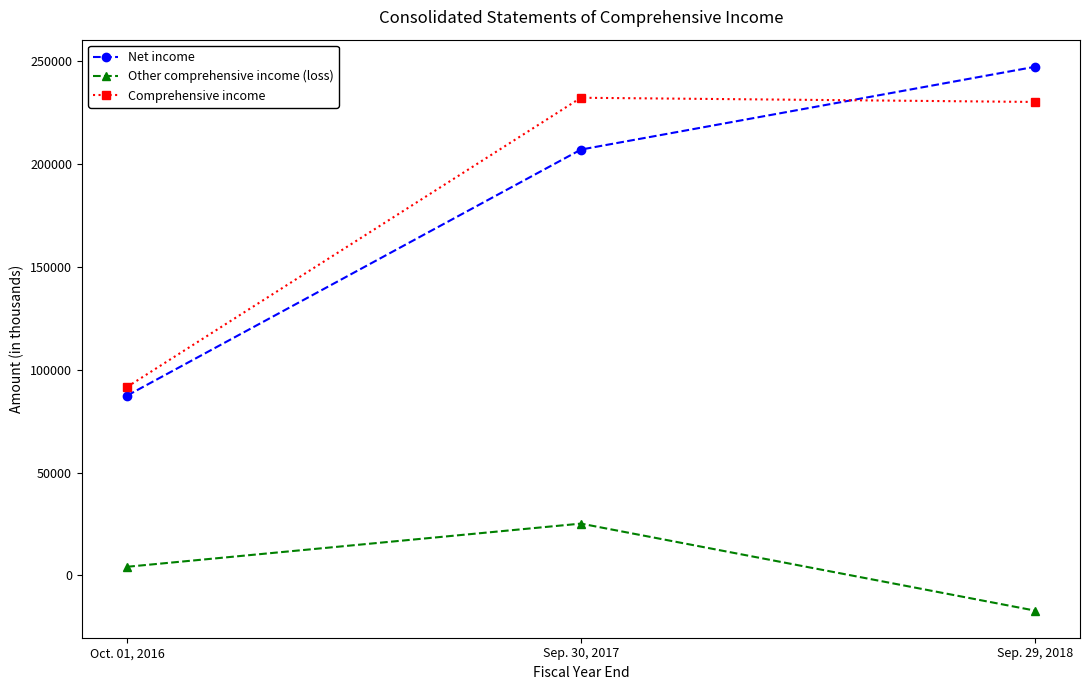

List the labels in order of Comprehensive income value, largest first.

Sep. 30, 2017, Sep. 29, 2018, Oct. 01, 2016